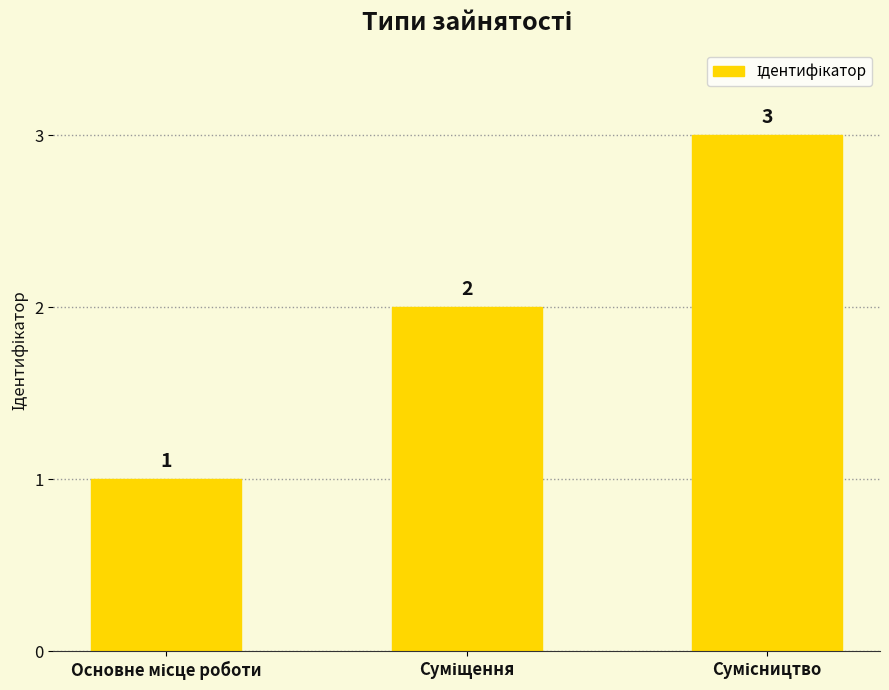

What is the value of the 1st bar from the left?

1